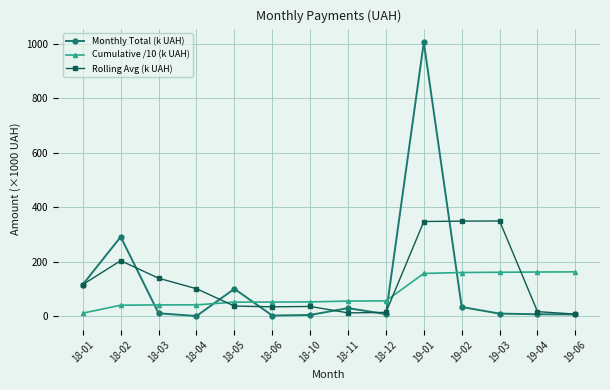

List the series in order of their peak value, highest first.

Monthly Total (k UAH), Rolling Avg (k UAH), Cumulative /10 (k UAH)